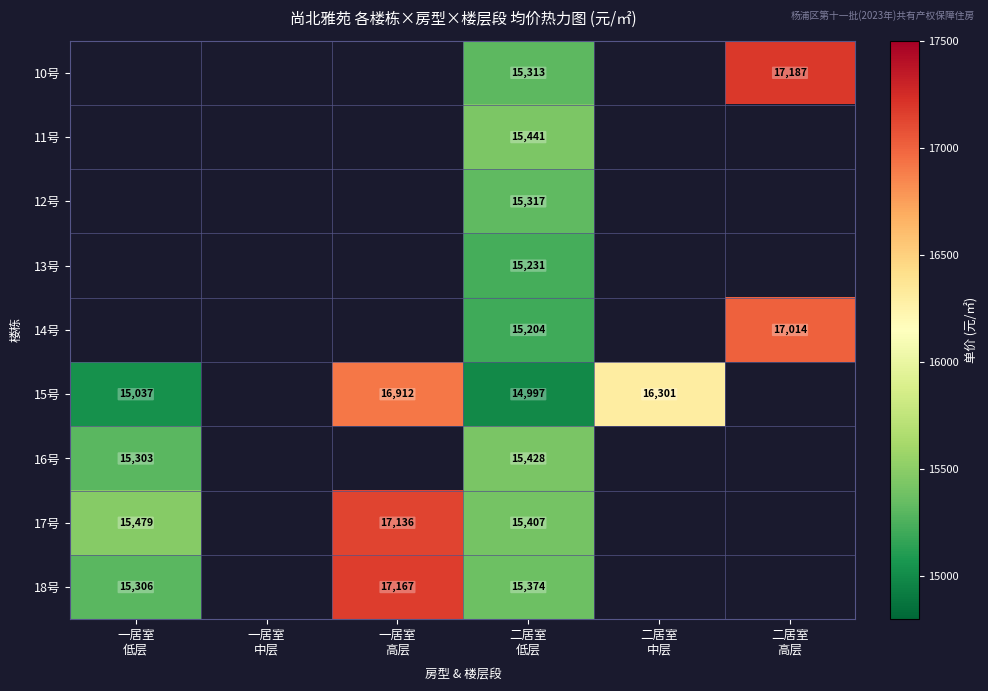

Which category has the lowest value across all series?

二居室
低层